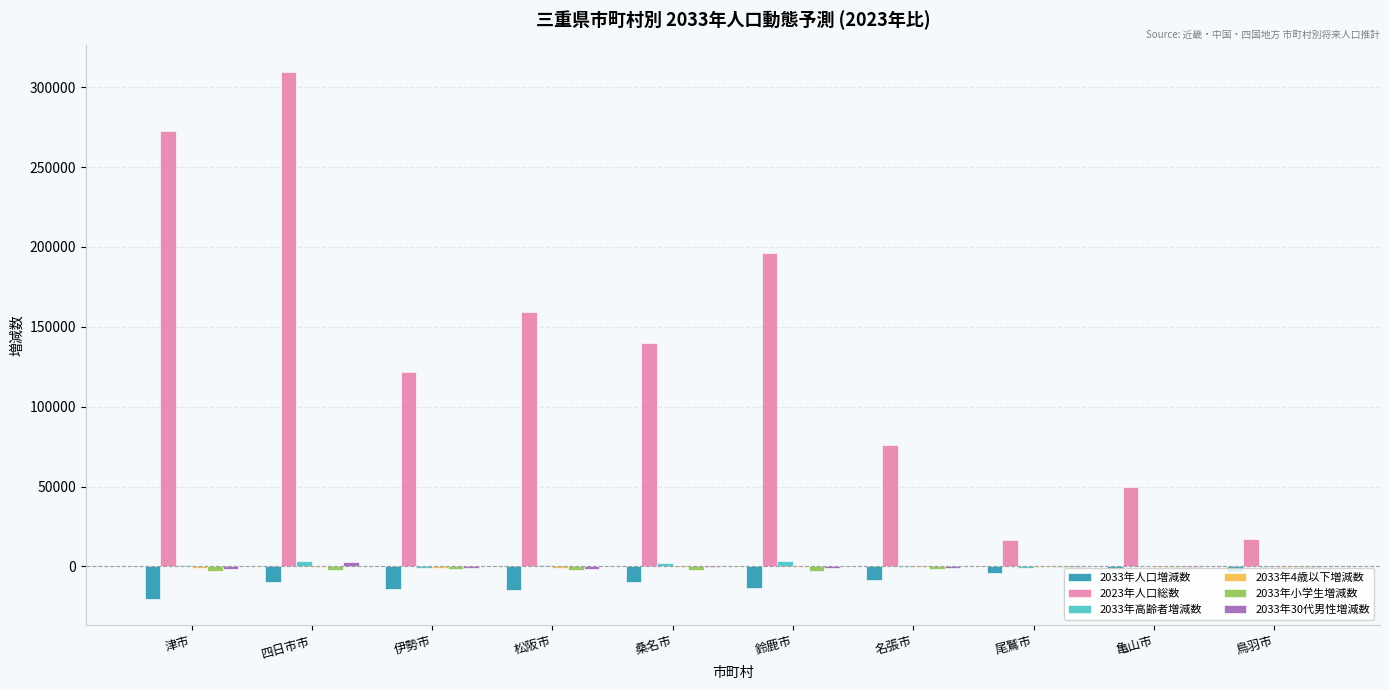

Where does the 2033年人口増減数 series first go above -9661?

名張市